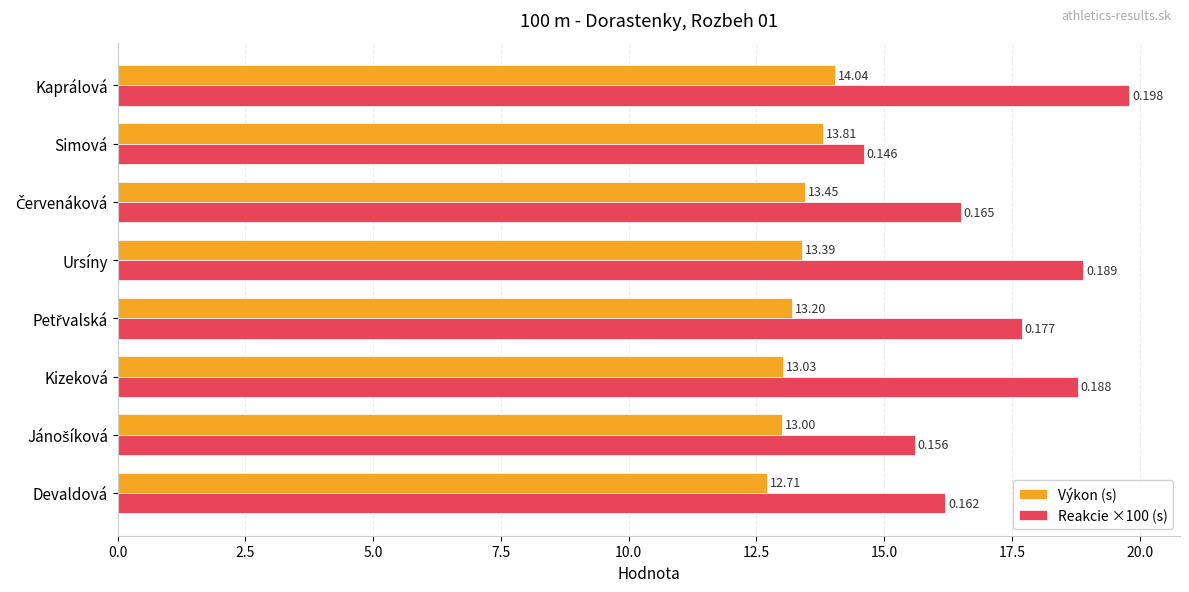

What is the sum of all Výkon (s) values?

106.6